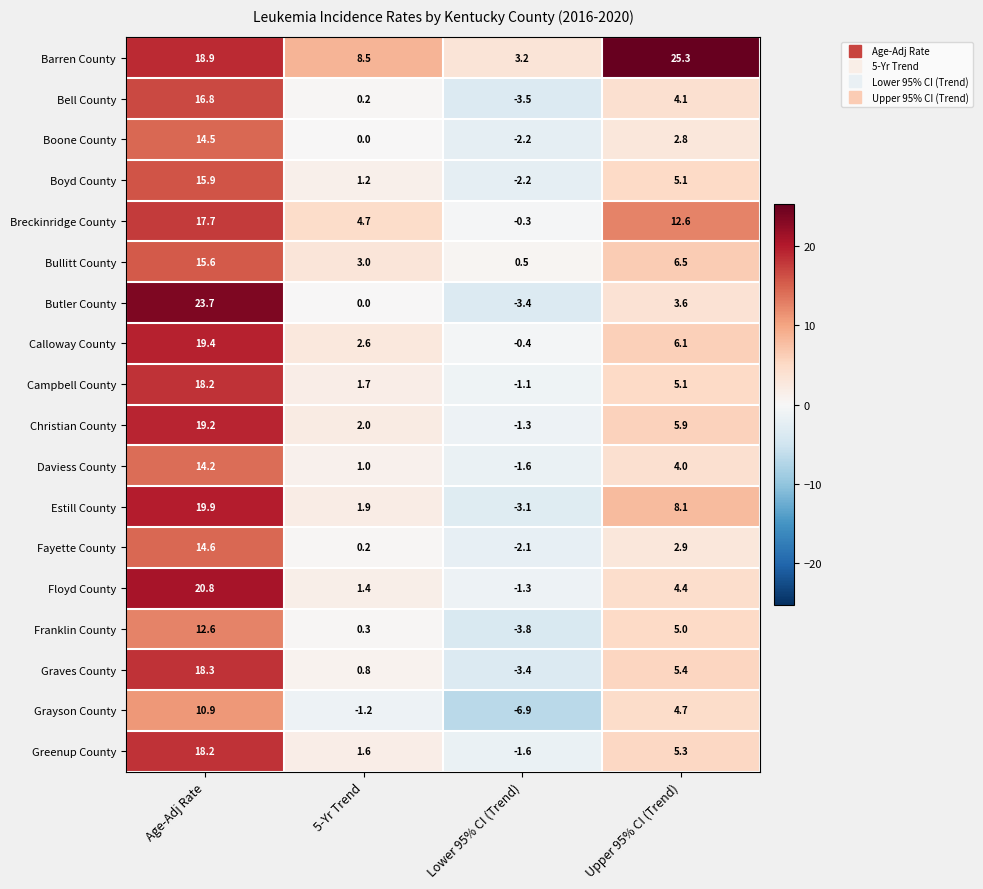

At which label does Daviess County first exceed 4?

Age-Adj Rate